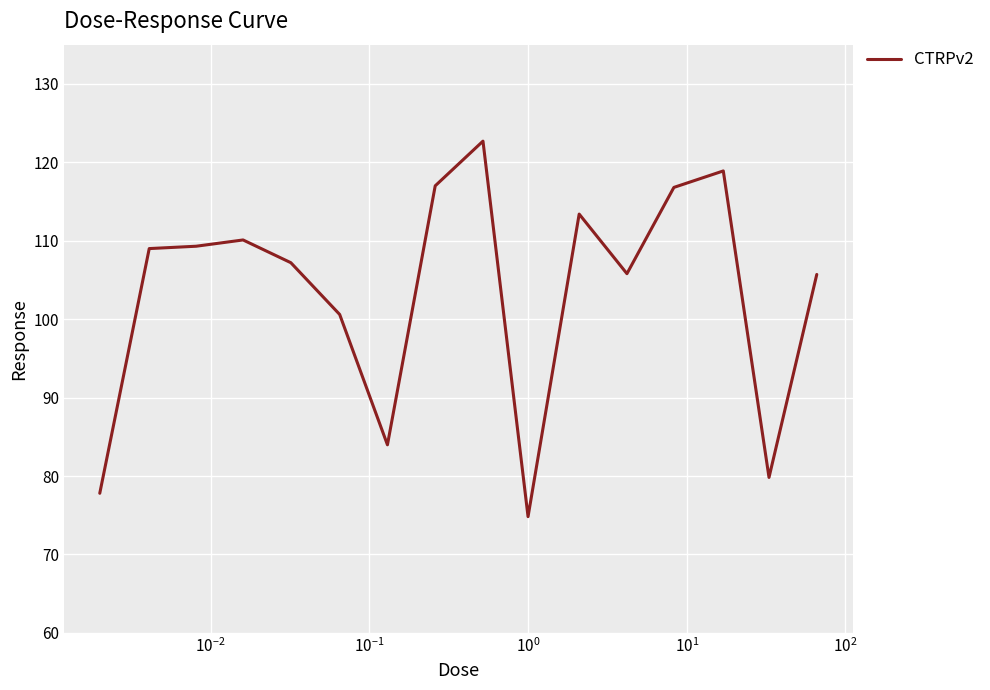

What is the maximum value shown in the chart?

122.7